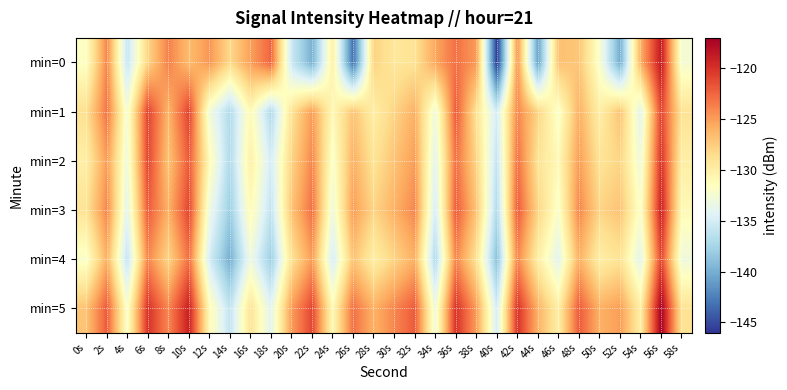

What is the total value across all series at 36s?

-734.0